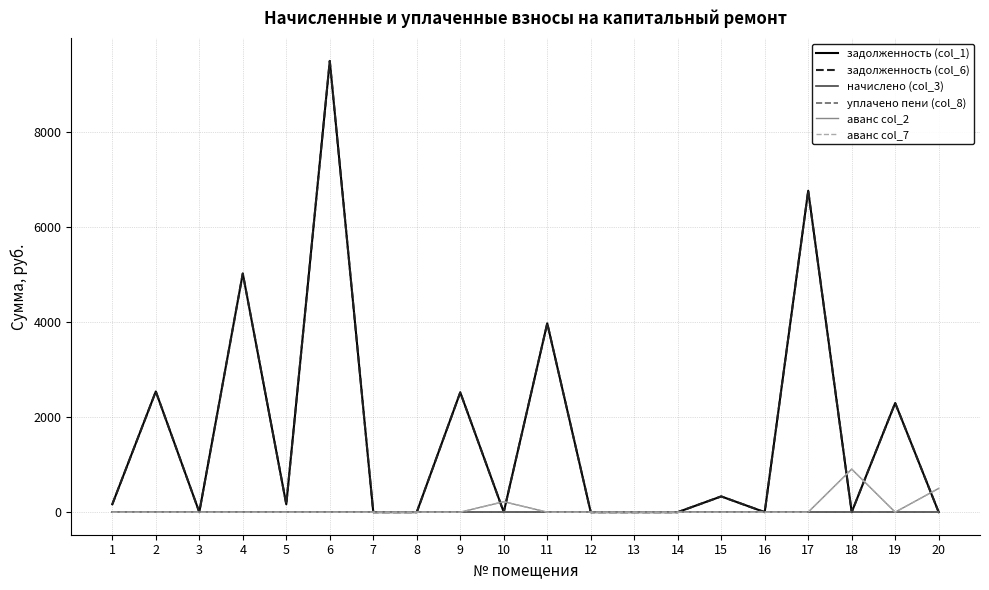

Does the chart display data point markers on the line(s)?

No